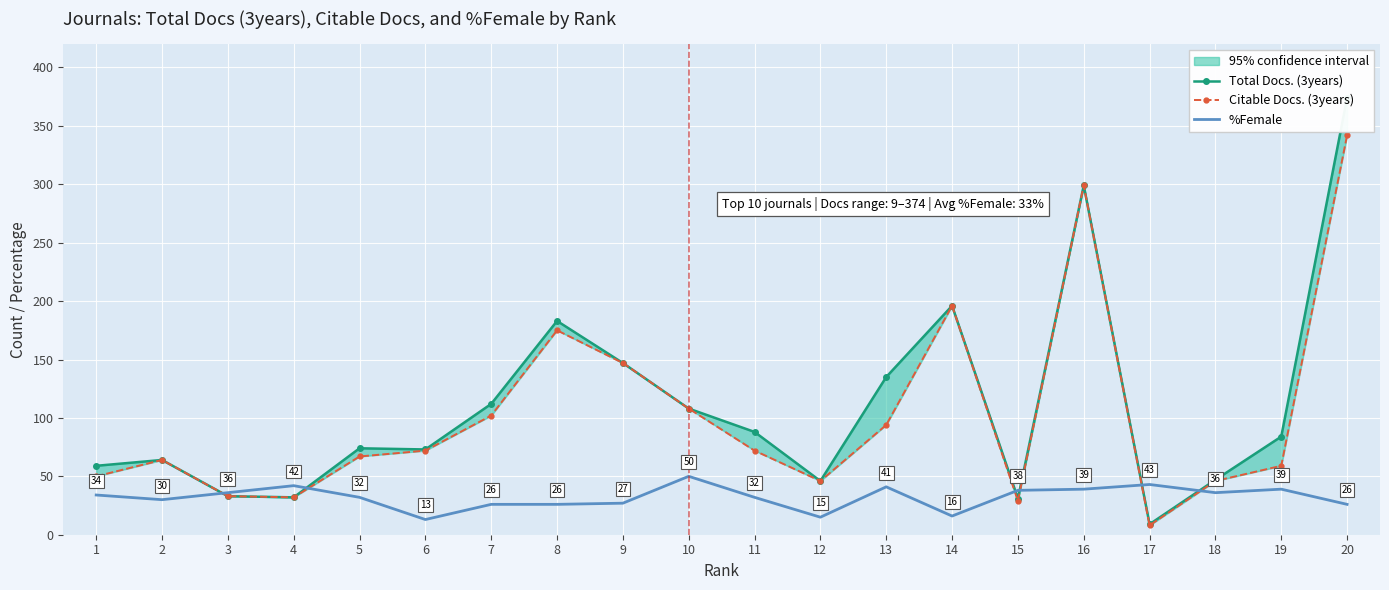

Reading left to right, extract all data points from this chart.

Total Docs. (3years): 1=59	2=64	3=33	4=32	5=74	6=73	7=112	8=183	9=147	10=108	11=88	12=46	13=135	14=196	15=31	16=299	17=9	18=47	19=84	20=374
Citable Docs. (3years): 1=50	2=64	3=33	4=32	5=67	6=72	7=102	8=175	9=147	10=108	11=72	12=46	13=94	14=196	15=29	16=299	17=8	18=46	19=59	20=342
%Female: 1=34	2=30	3=36	4=42	5=32	6=13	7=26	8=26	9=27	10=50	11=32	12=15	13=41	14=16	15=38	16=39	17=43	18=36	19=39	20=26